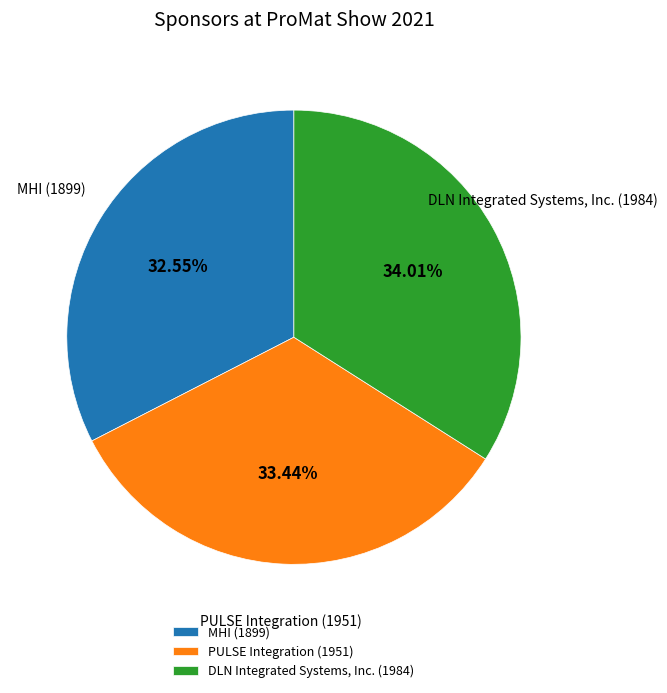

To the nearest percent, what is the combined percentage of DLN Integrated Systems, Inc. and PULSE Integration?

67%